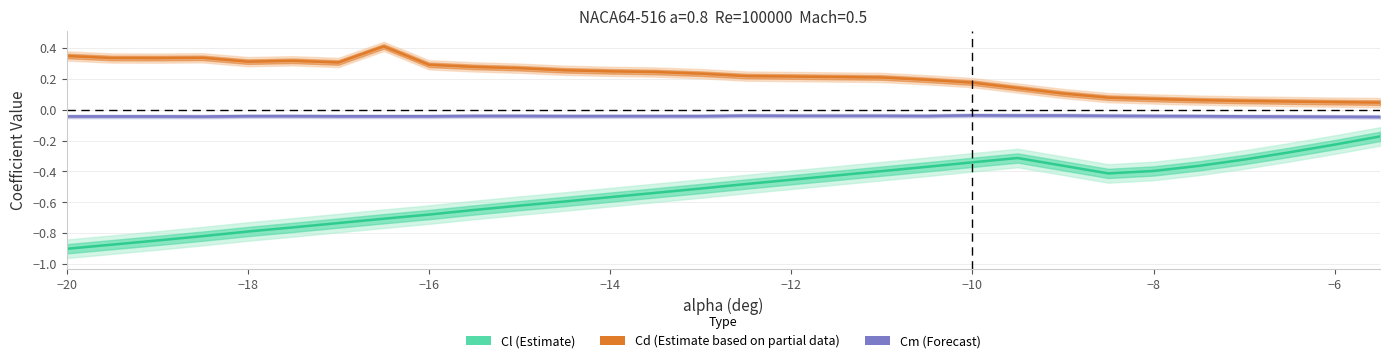

Which series changed the most between −14 and 28?

Cl (Estimate)